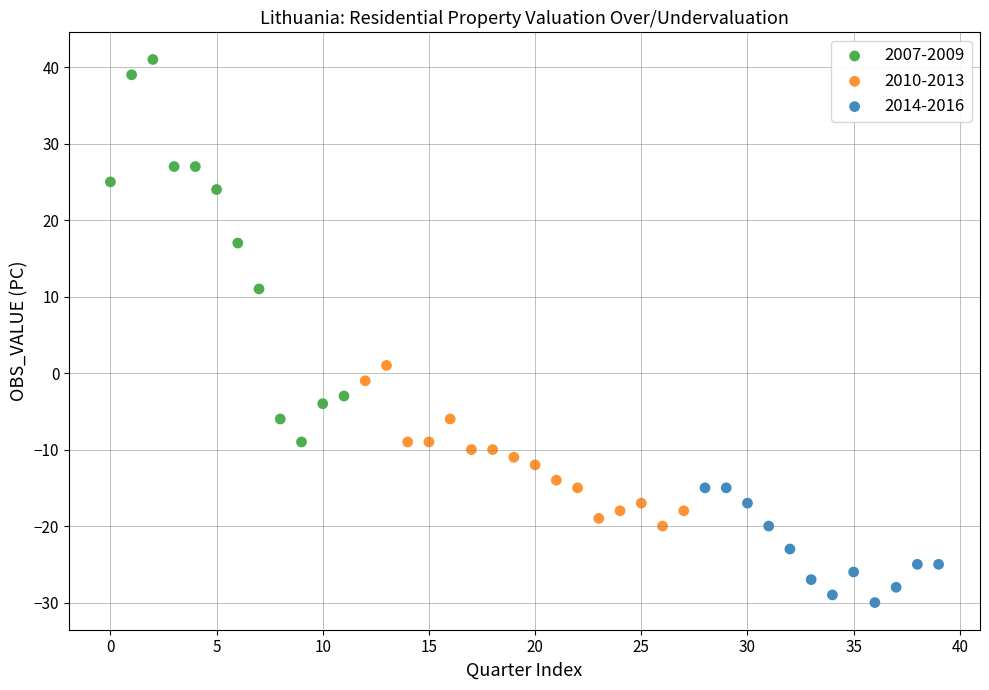

Which series reaches the minimum Y coordinate?

2014-2016